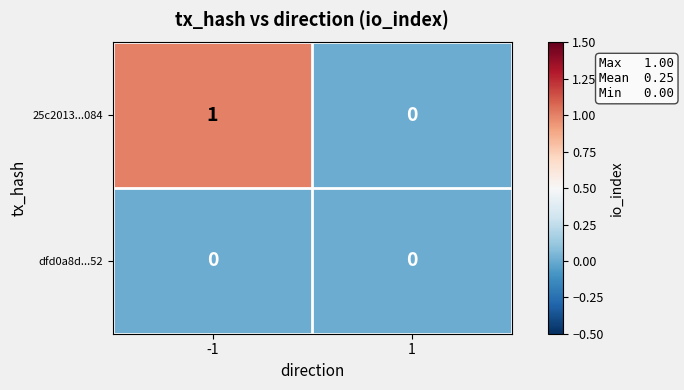

The value of dfd0a8d...52 at 1 is 0. True or false?

True